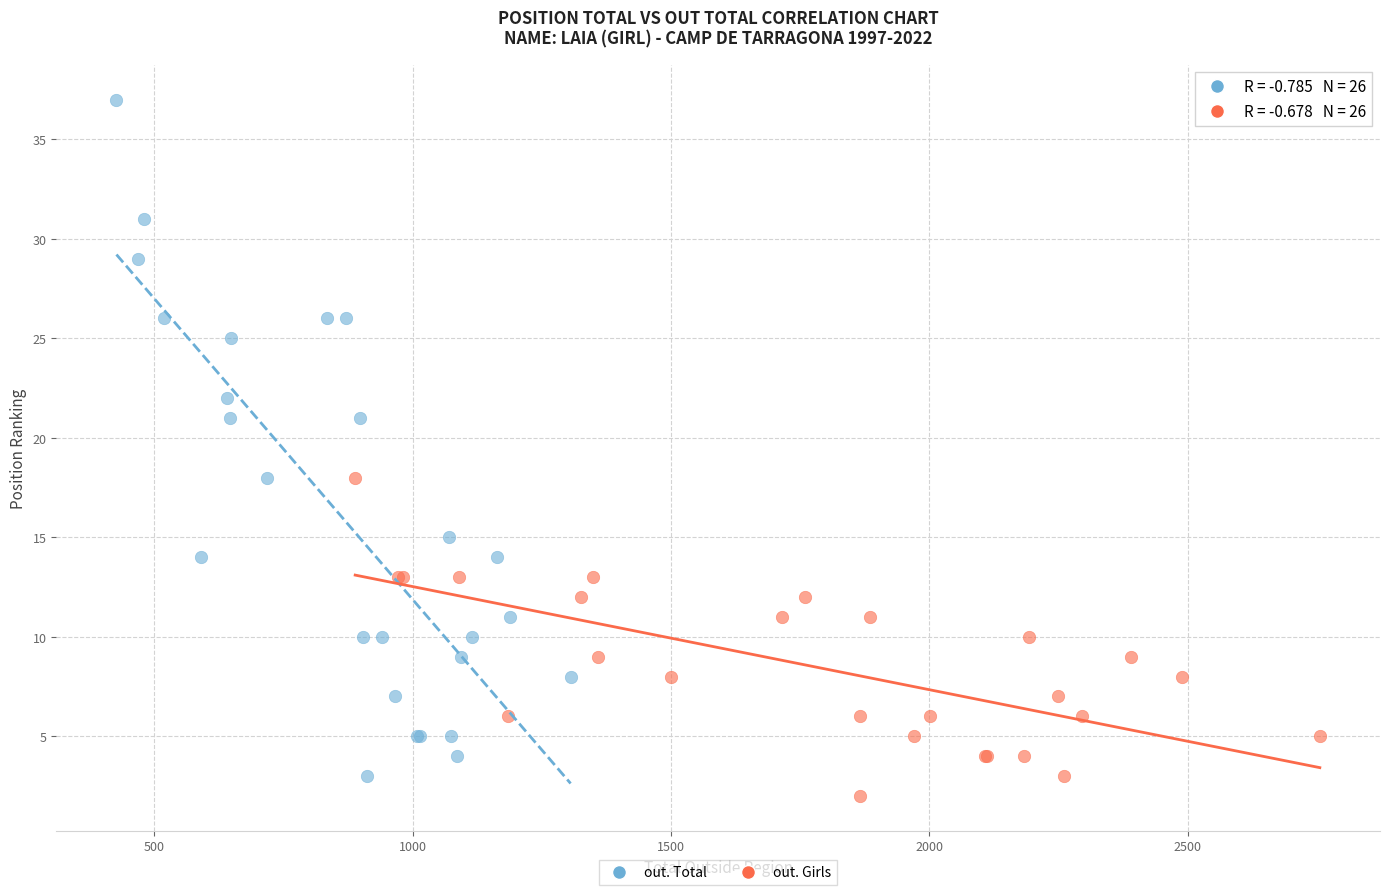

Which series has the widest spread of Y values?

out. Total